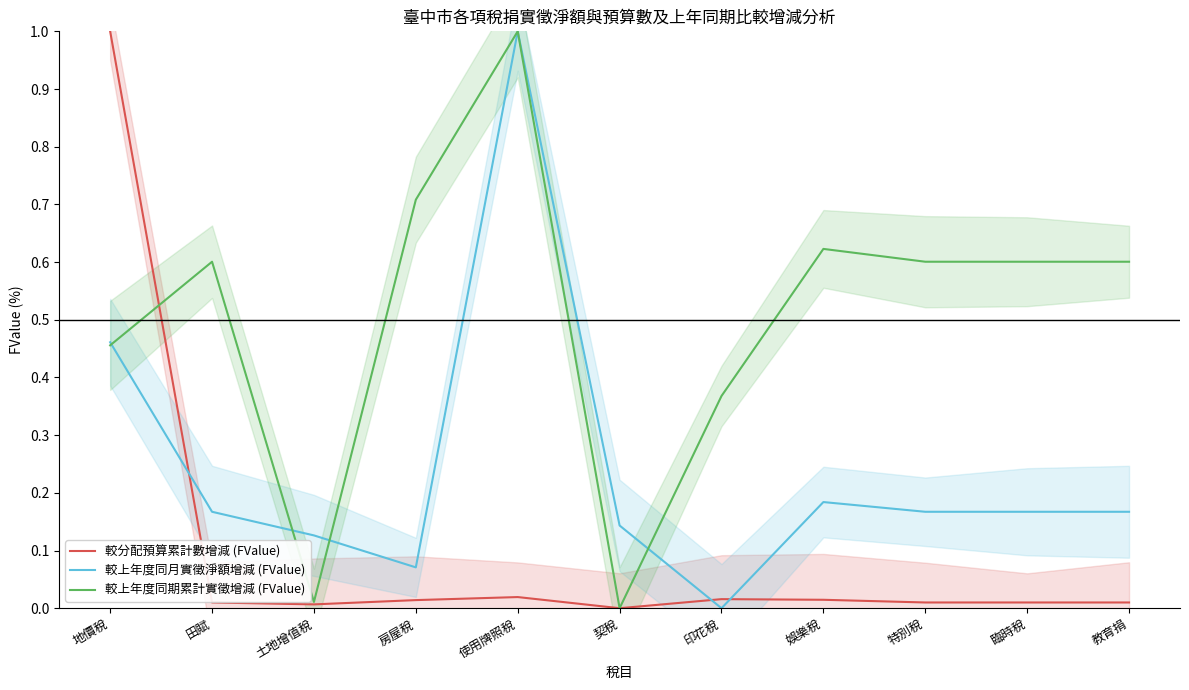

What is the difference between the maximum and second lowest values in the 較上年度同月實徵淨額增減 (FValue) series?

0.9